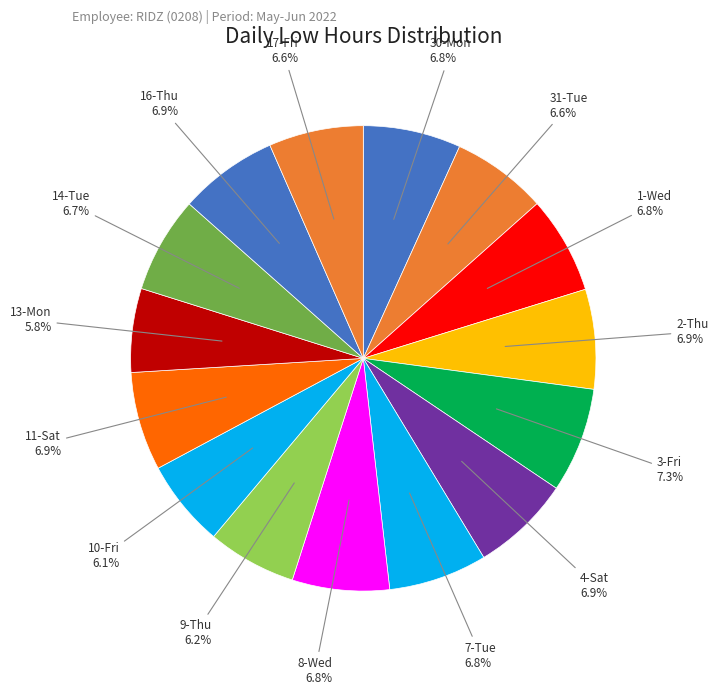

Count the number of slices in the pie.

15